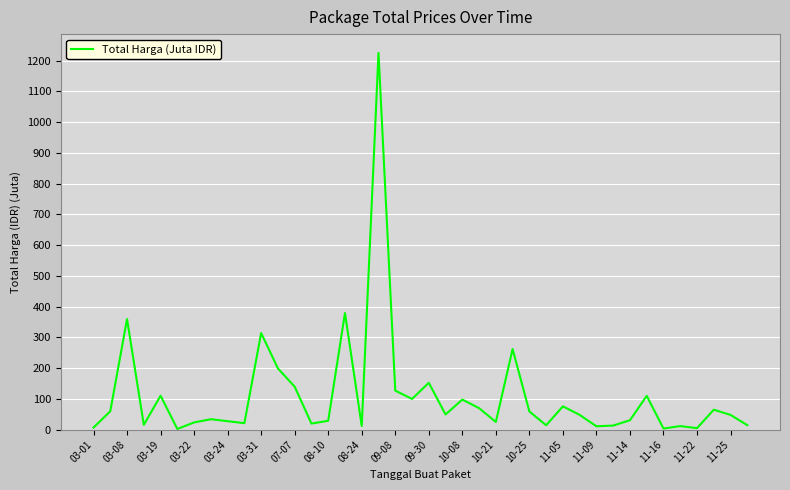

What is the difference between the maximum and minimum values?

1222.3